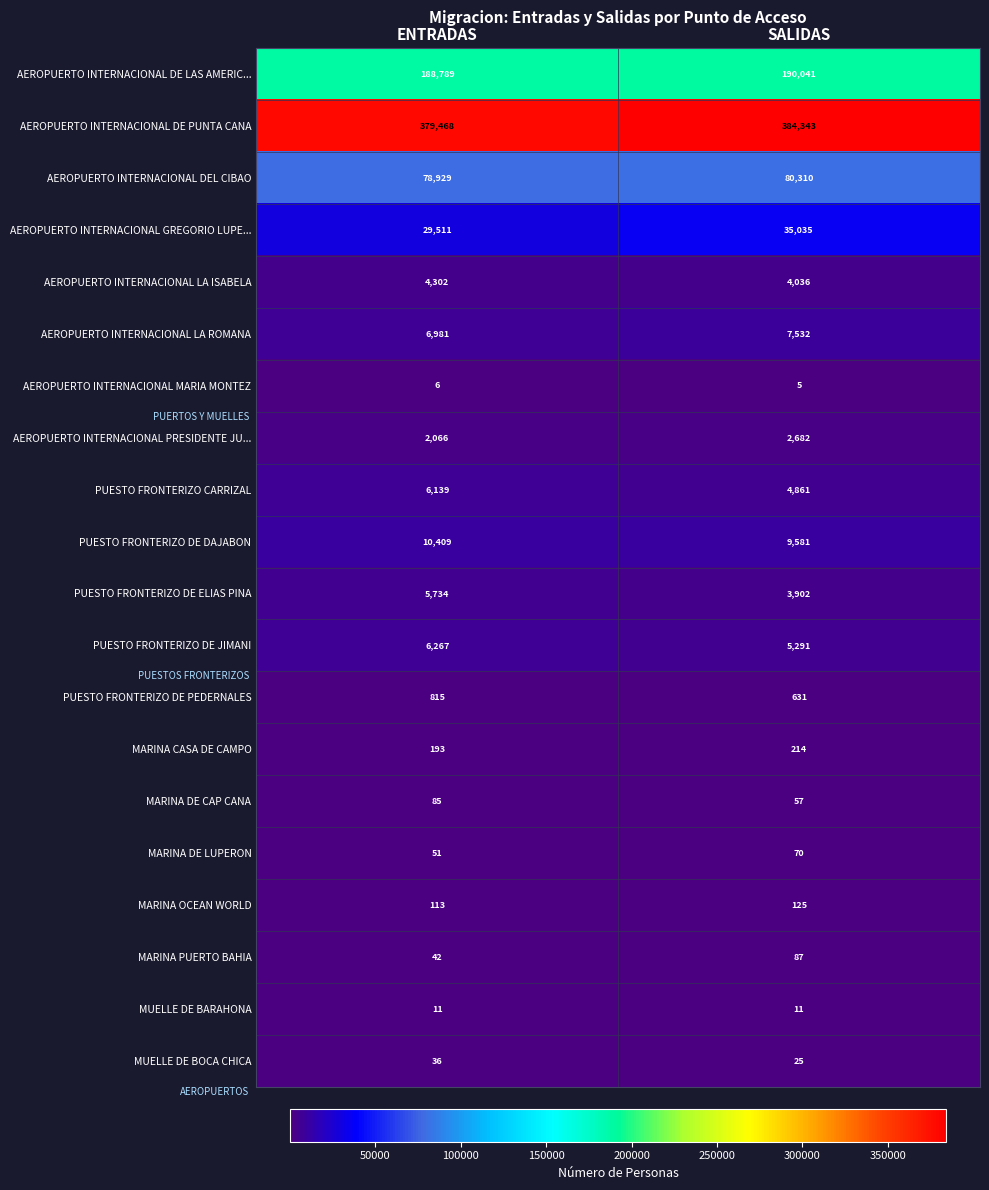

At which category is the sum across all series the highest?

SALIDAS